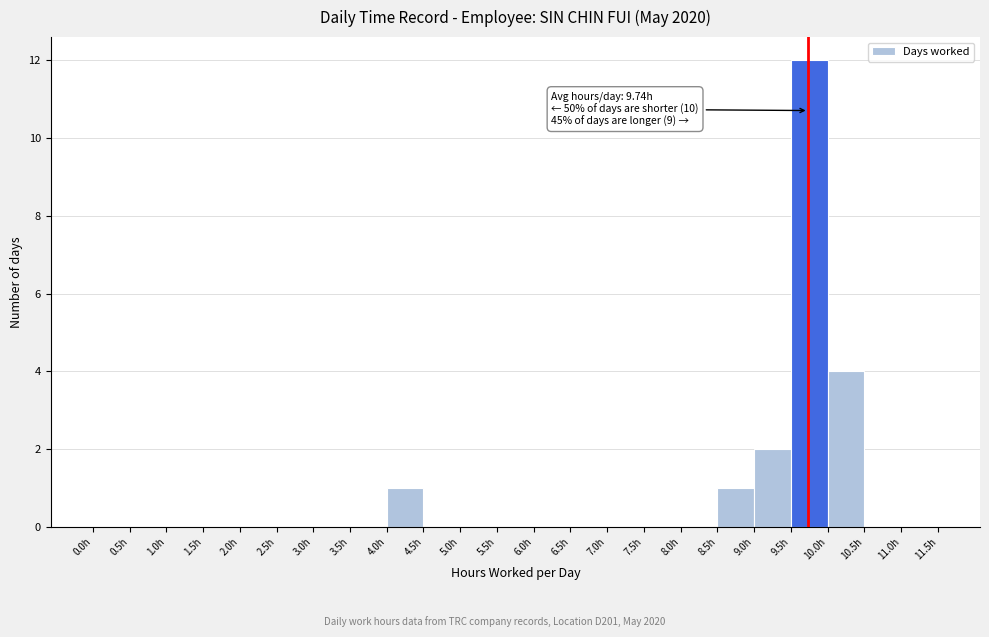

Which range on the x-axis has the tallest bar?

9.5 to 10.0